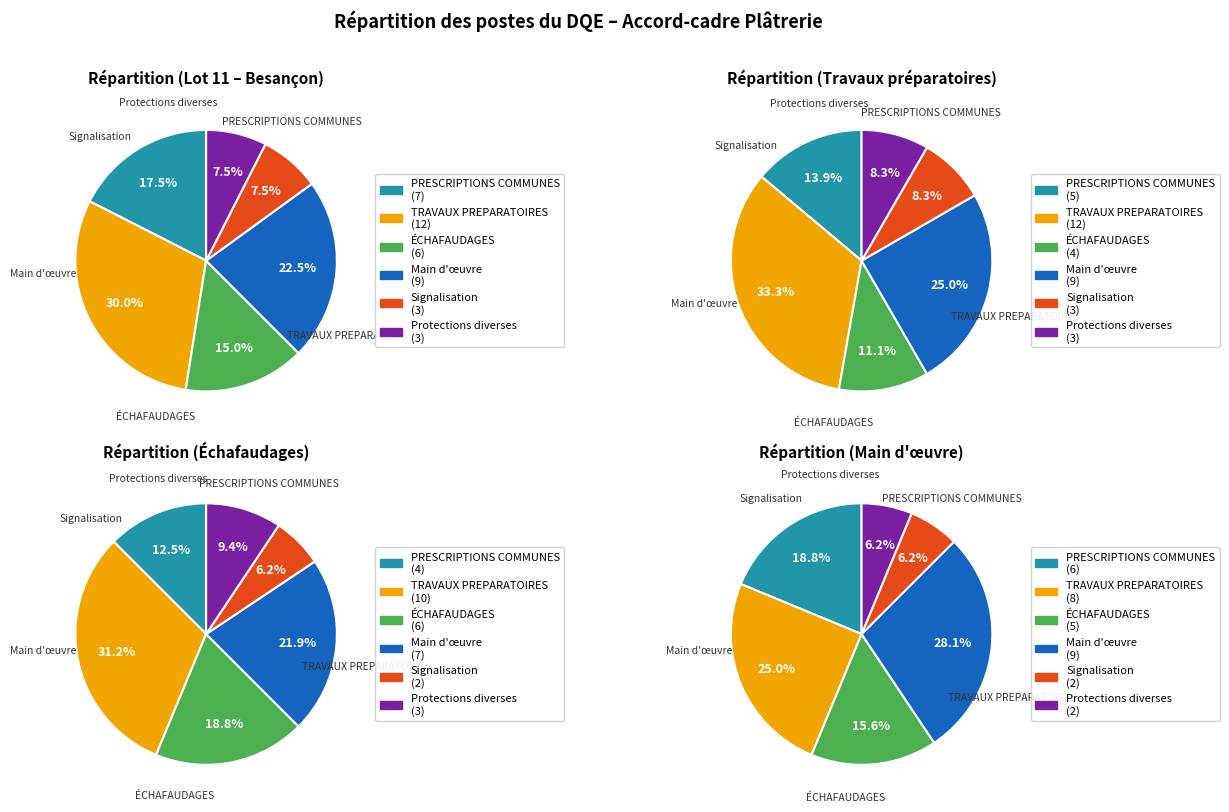

Which slice is the smallest?

Signalisation